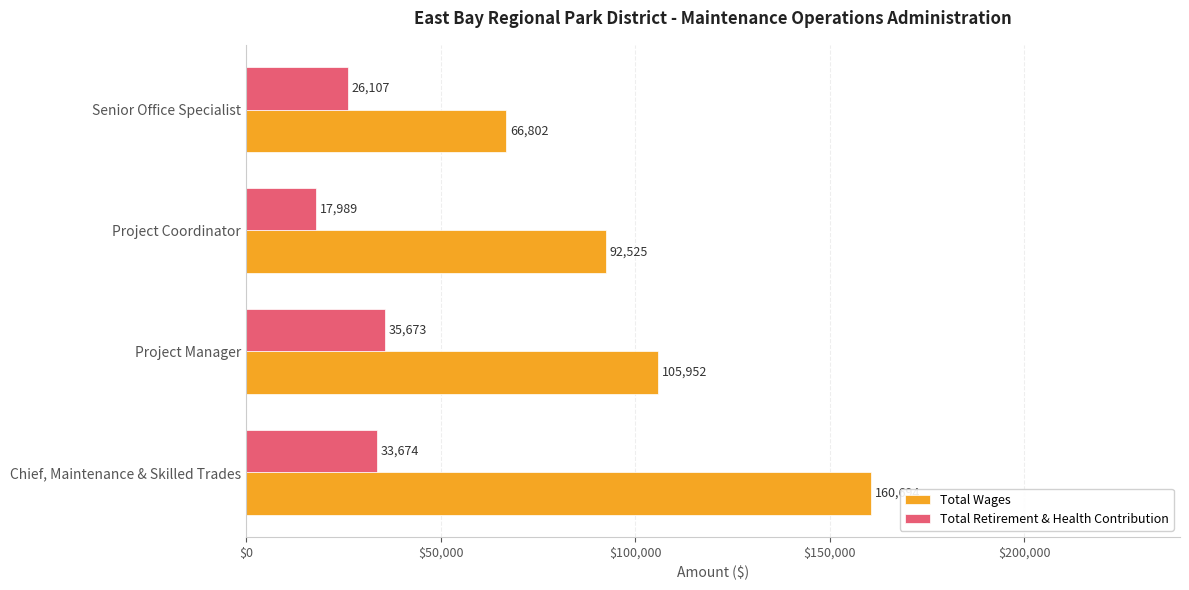

Which series has the widest spread of values?

Total Wages